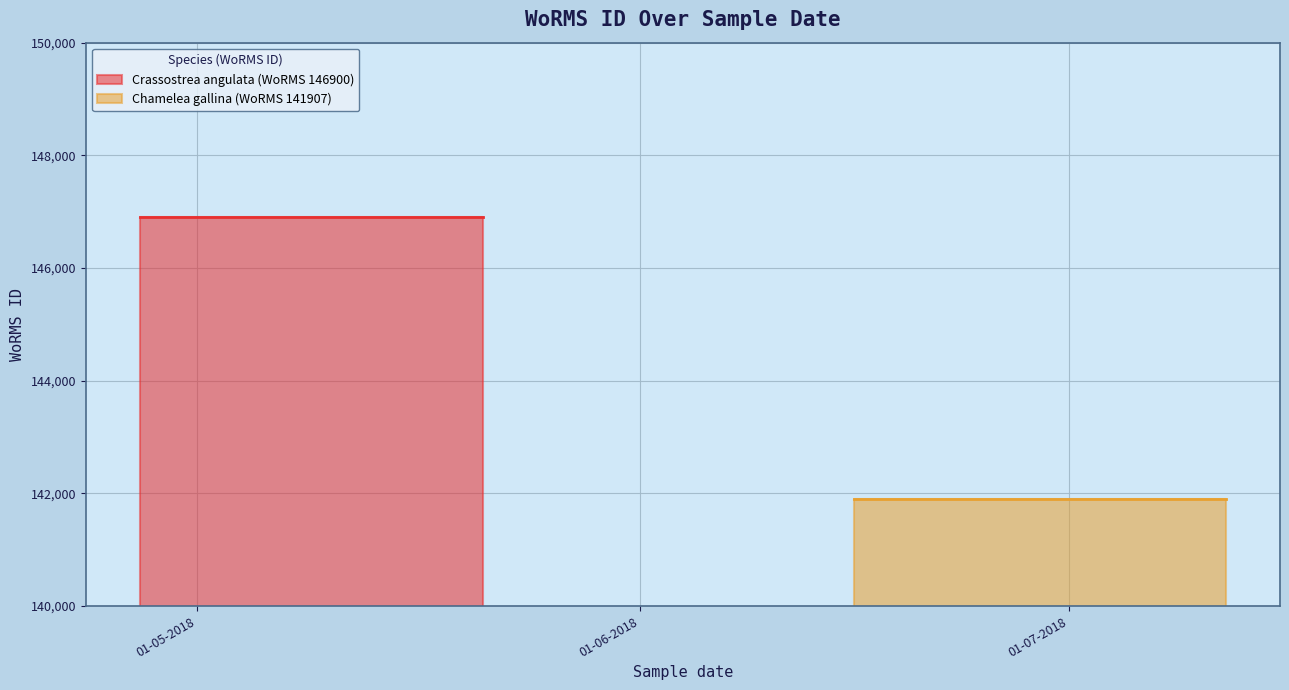

Count the number of categories in the chart.

2